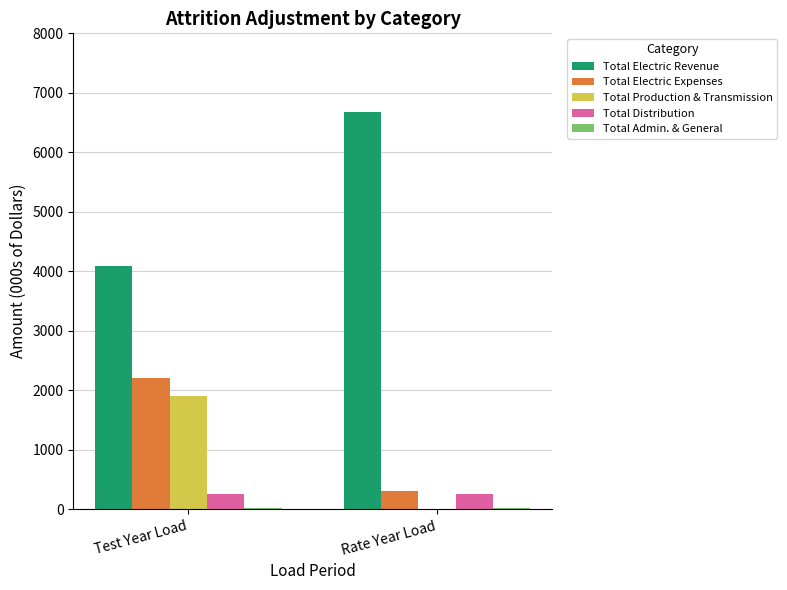

Count the number of data series in this chart.

5